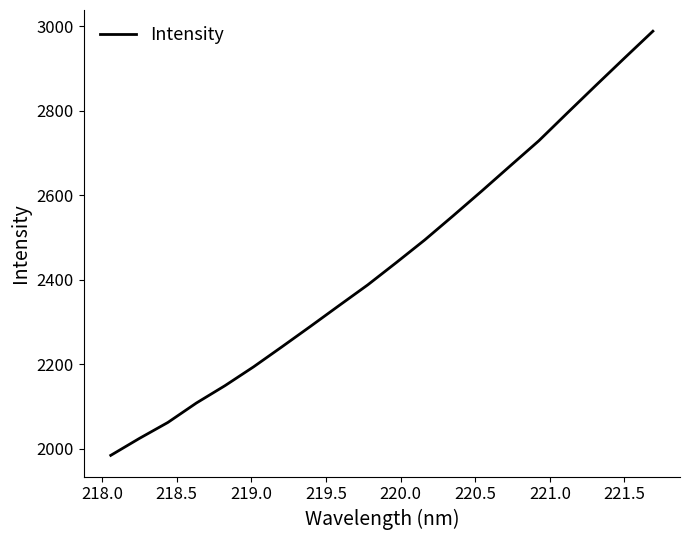

What is the minimum value shown in the chart?

1984.8